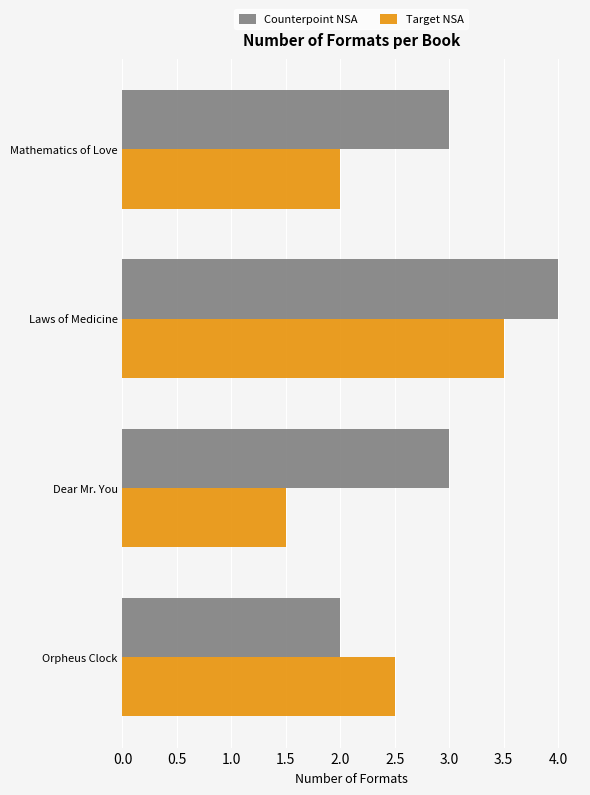

Which label corresponds to the smallest value in the chart?

Dear Mr. You